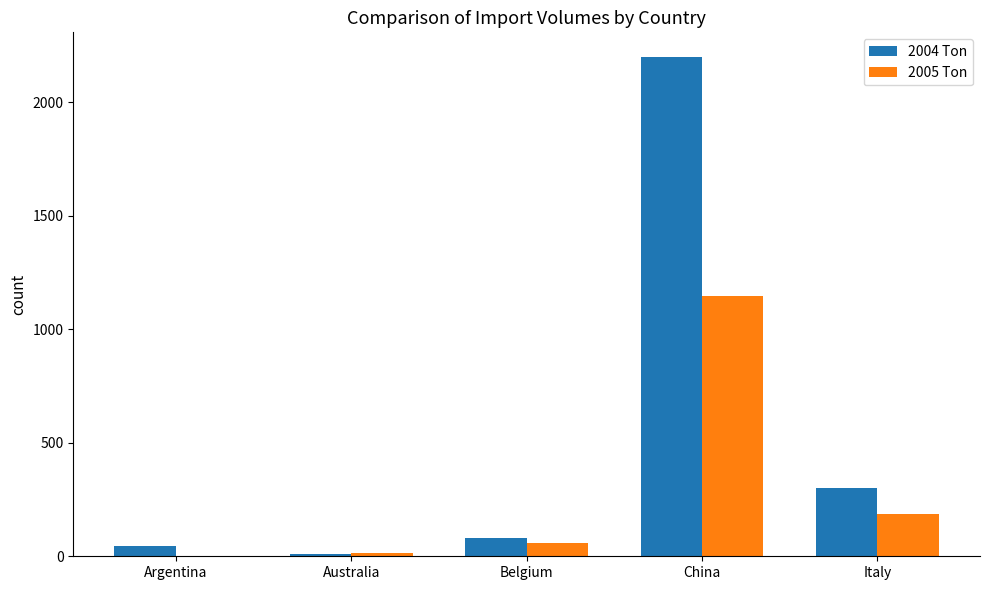

Which series has the largest total across all categories?

2004 Ton